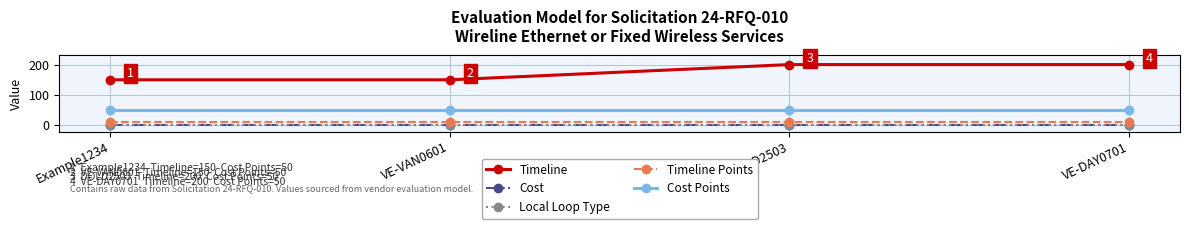

Reading right to left, transcribe all the data shown in this chart.

Timeline: VE-DAY0701=200	DOLD2503=200	VE-VAN0601=150	Example1234=150
Cost: VE-DAY0701=0	DOLD2503=0	VE-VAN0601=0	Example1234=0
Local Loop Type: VE-DAY0701=0	DOLD2503=0	VE-VAN0601=0	Example1234=0
Timeline Points: VE-DAY0701=10	DOLD2503=10	VE-VAN0601=10	Example1234=10
Cost Points: VE-DAY0701=50	DOLD2503=50	VE-VAN0601=50	Example1234=50